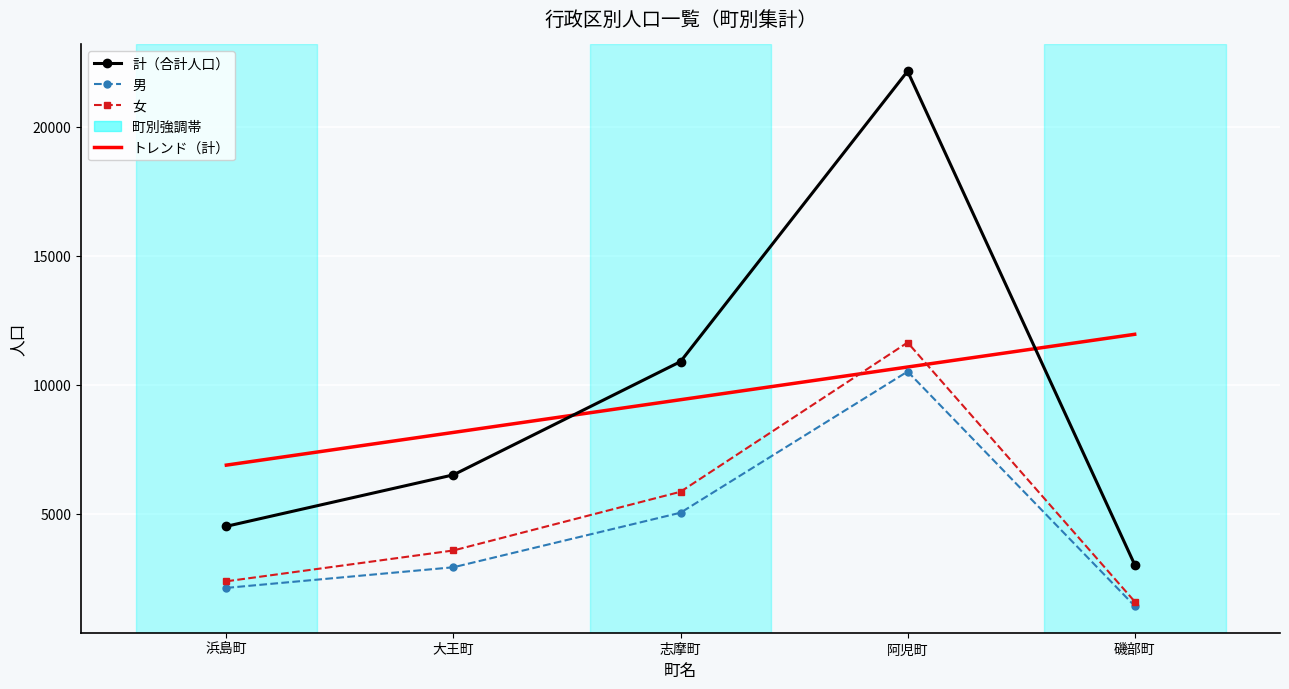

What is the minimum value for 計?

3033